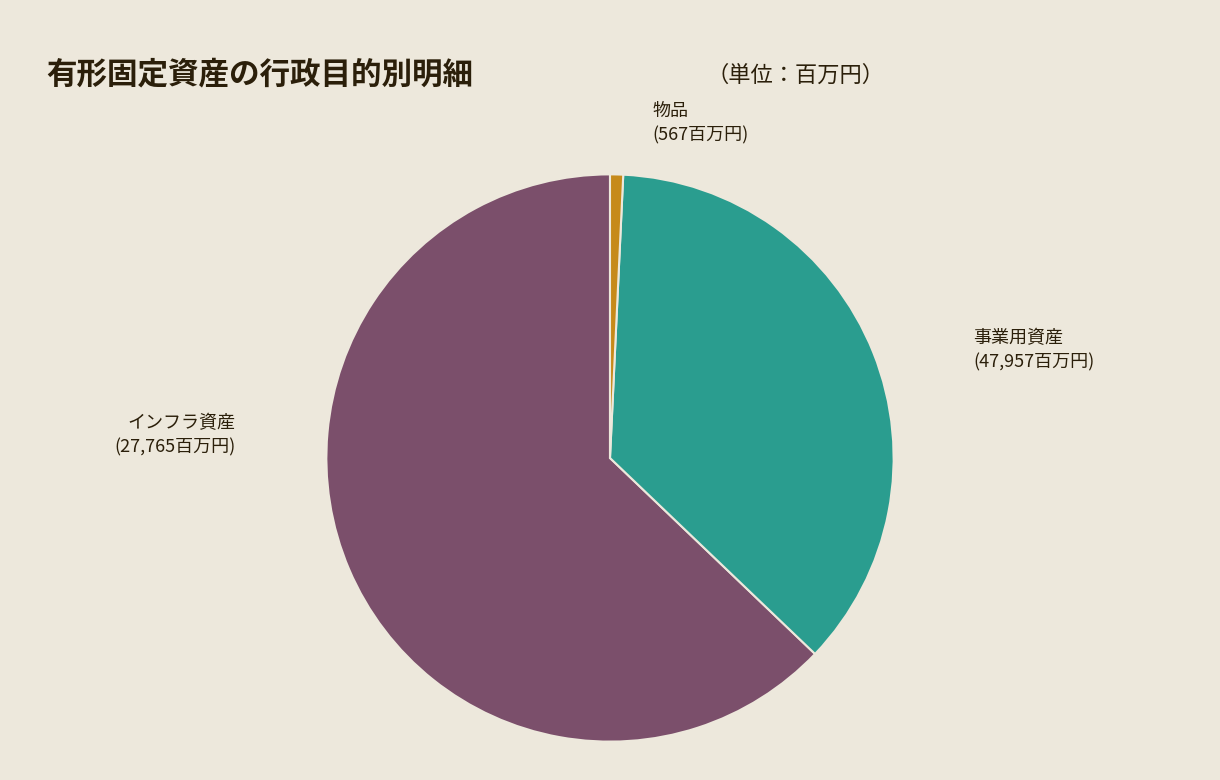

Rank the categories by value from lowest to highest.

物品, インフラ資産, 事業用資産